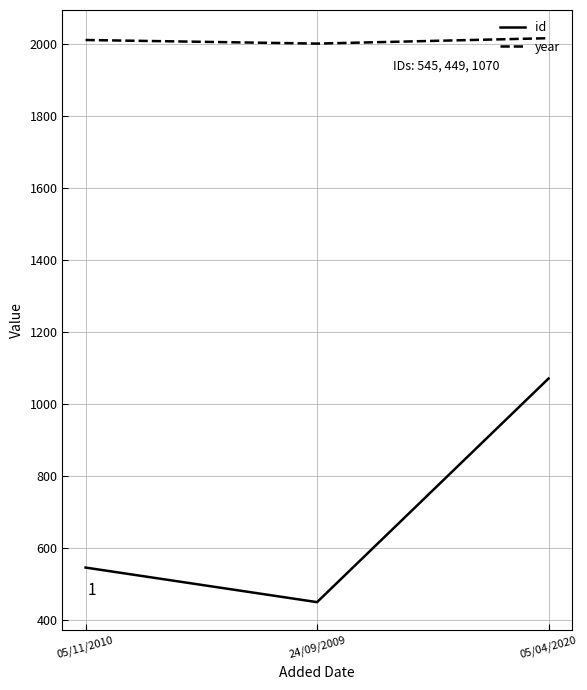

Does the chart have visible grid lines?

Yes